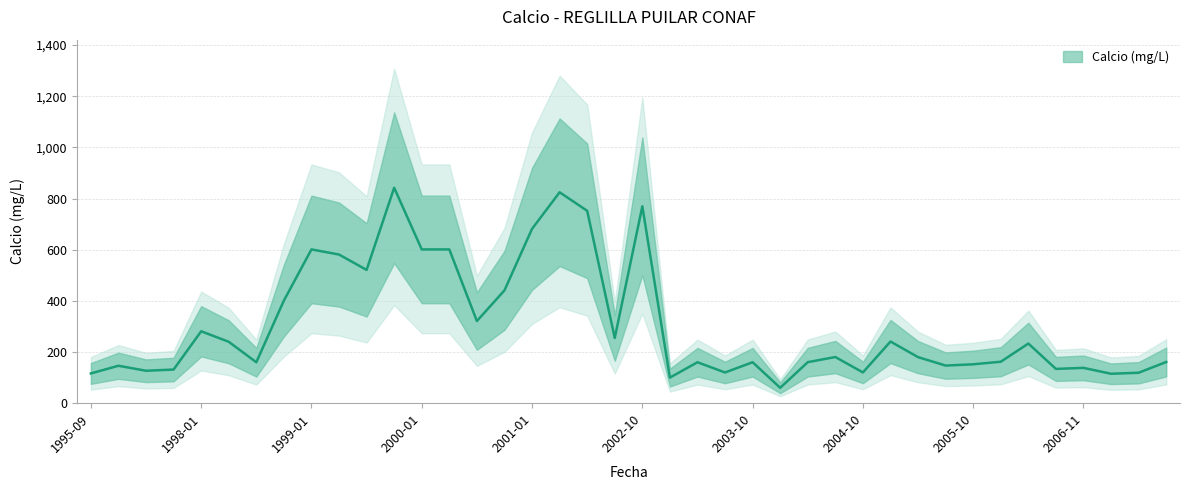

Rank the categories by value from highest to lowest.

1999-10, 2002-01, 2002-10, 2002-04, 2001-01, 1999-01, 2000-01, 2000-04, 1999-04, 1999-07, 2000-10, 1998-10, 2000-07, 1998-01, 2002-07, 2005-01, 1998-06, 2006-05, 2004-07, 2005-05, 2006-02, 2007-07, 2004-05, 1998-08, 2003-05, 2003-10, 2005-10, 2005-08, 1996-03, 2006-11, 2006-07, 1996-07, 1996-05, 2004-10, 2003-07, 2007-04, 1995-09, 2007-02, 2003-01, 2004-01